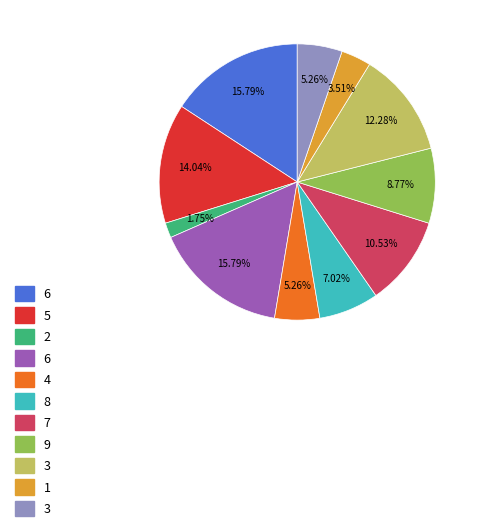

To the nearest percent, what is the average slice percentage?

9%